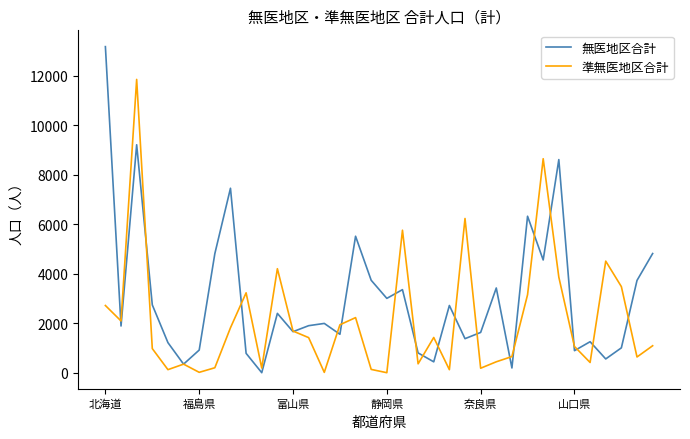

Rank the series by their average value, from lowest to highest.

準無医地区合計, 無医地区合計